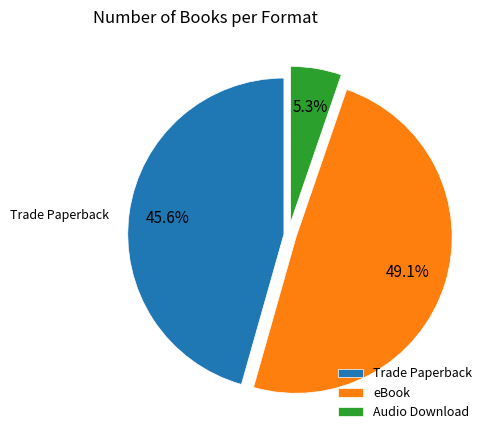

To the nearest percent, what is the average slice percentage?

33%